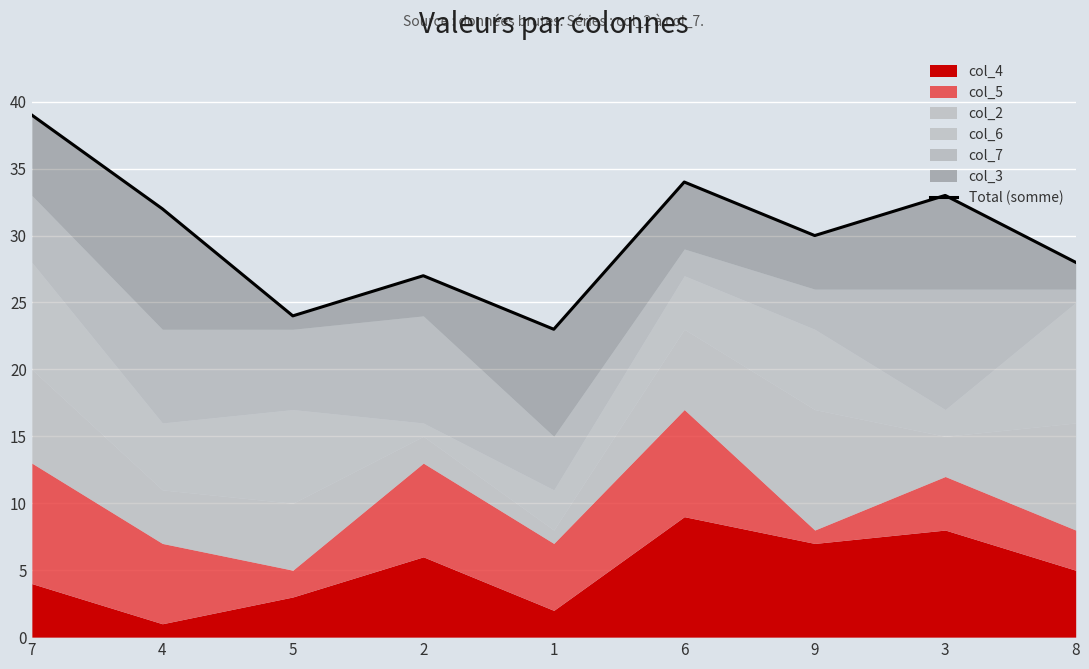

Reading left to right, list all the values displayed in this chart.

7=39	4=32	5=24	2=27	1=23	6=34	9=30	3=33	8=28